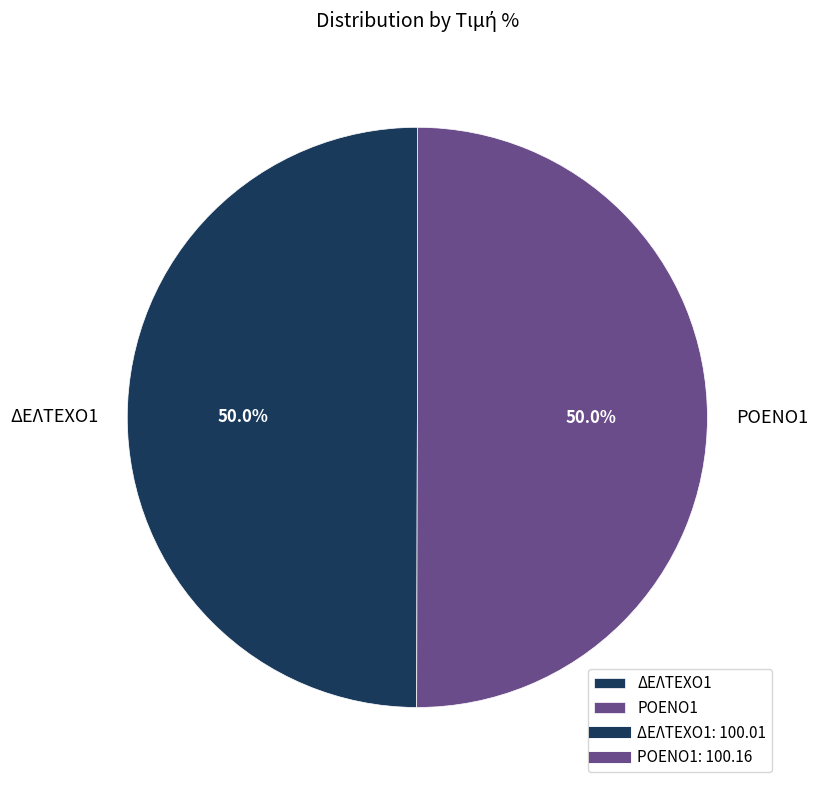

What portion of the pie excludes ΡΟΕΝΟ1?

50.0%